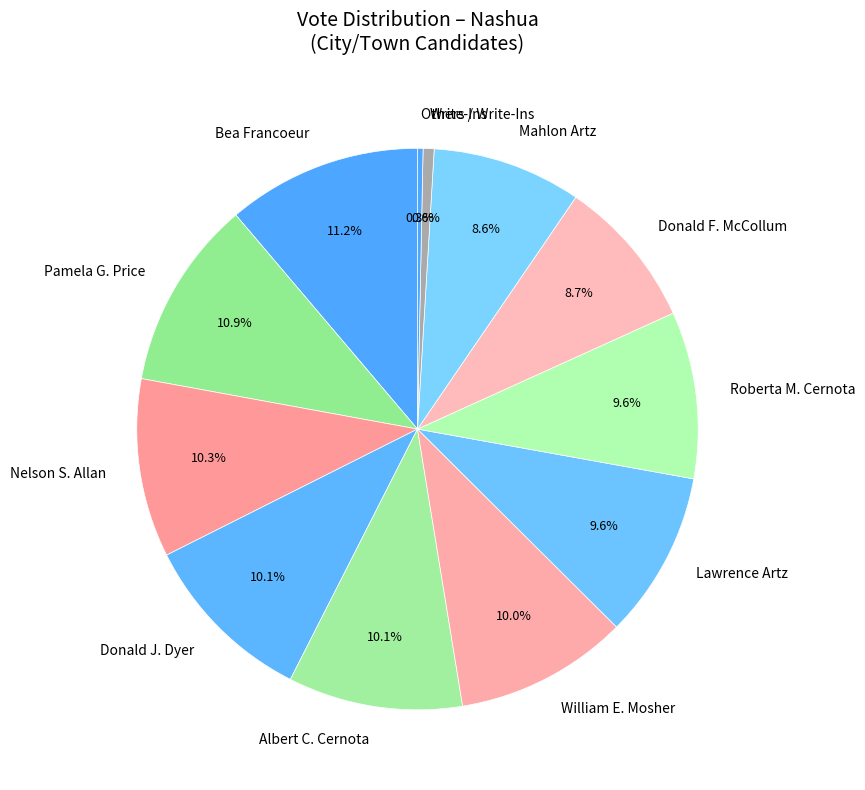

How many slices are in this pie chart?

12